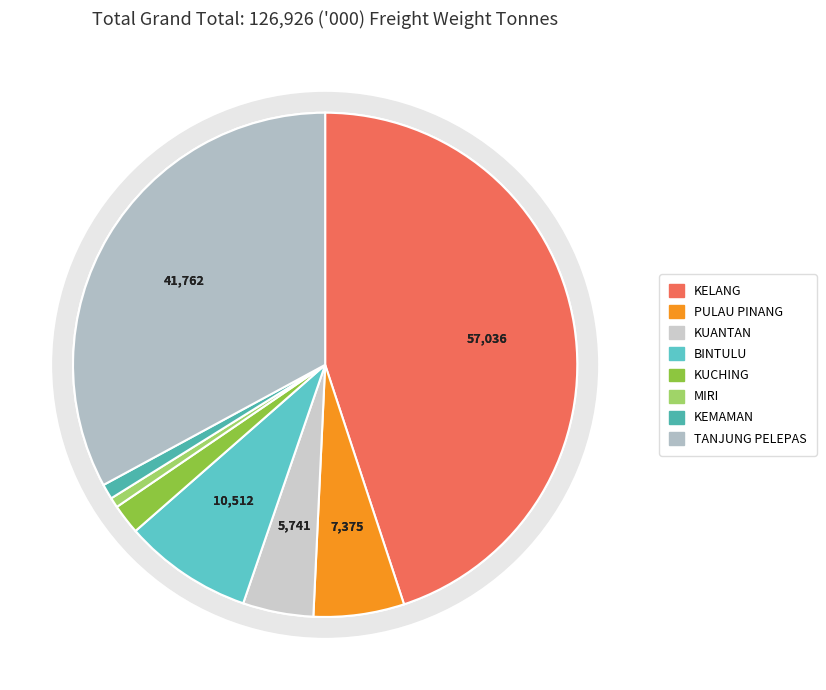

How many segments does this pie chart have?

8